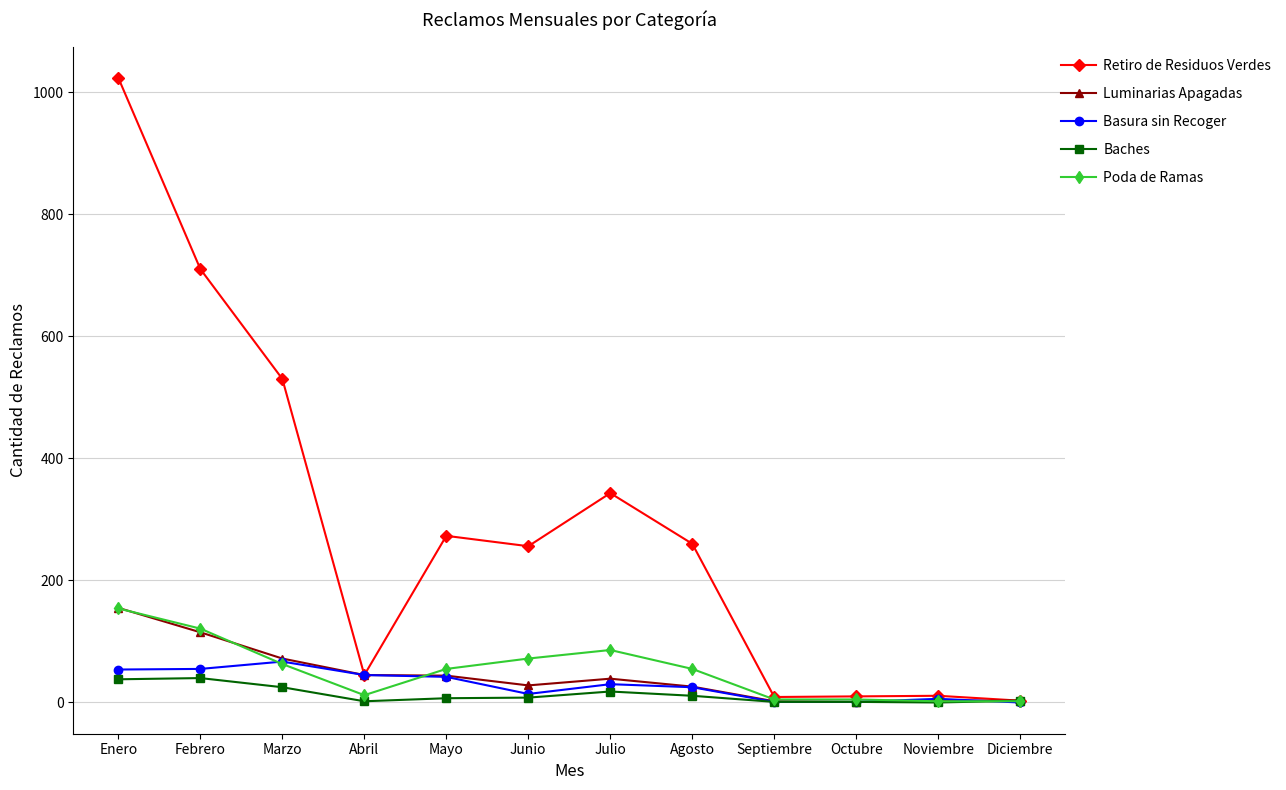

Which series has the largest range (max minus min)?

Retiro de Residuos Verdes